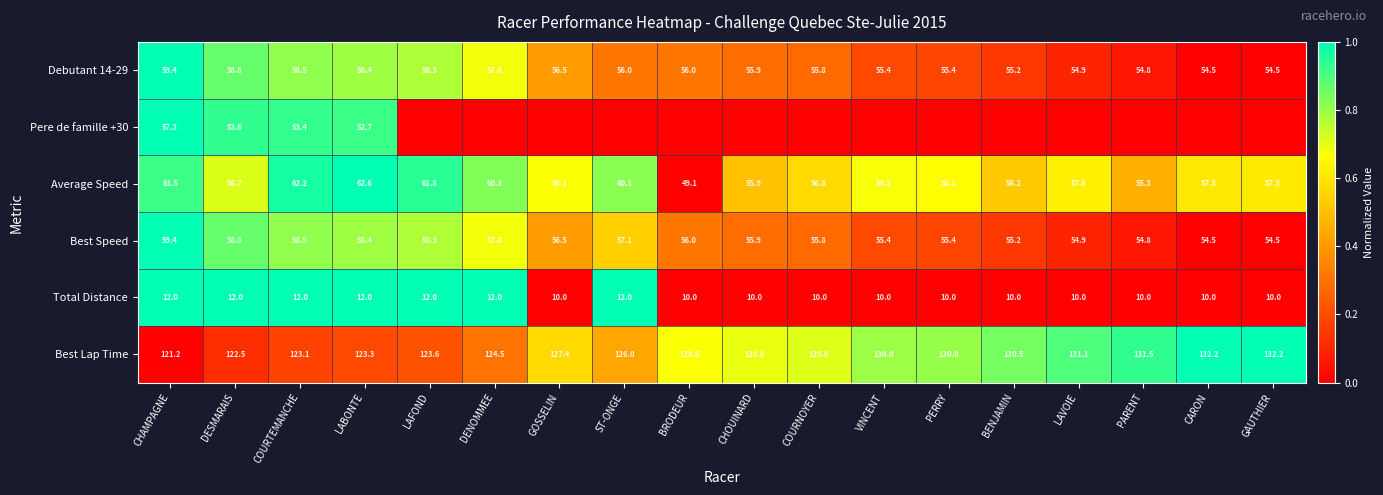

True or false: Average Speed has a value of 0.6 at LAFOND.

False